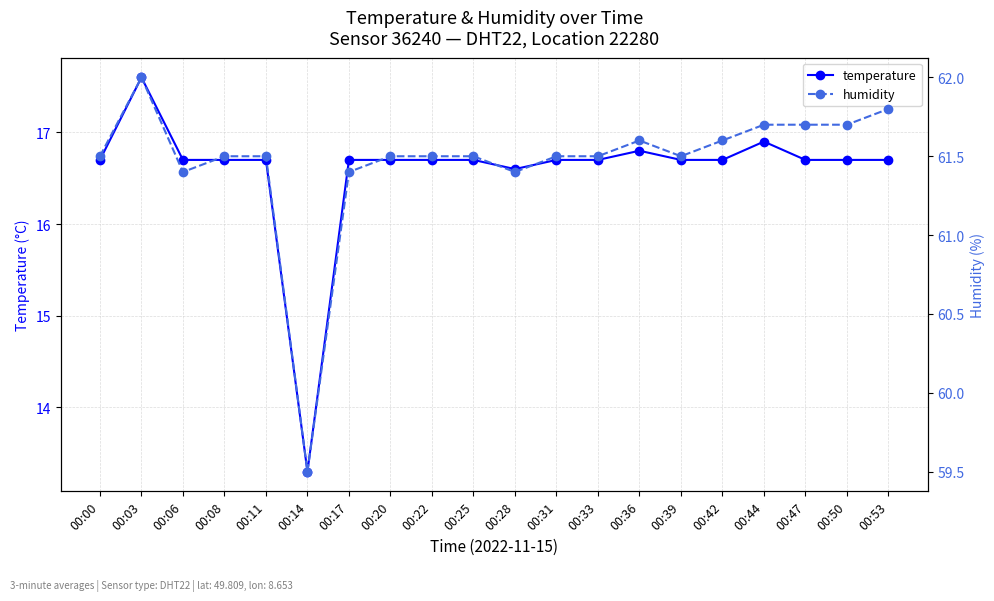

Is it true that temperature equals 16.7 at 00:25?

True